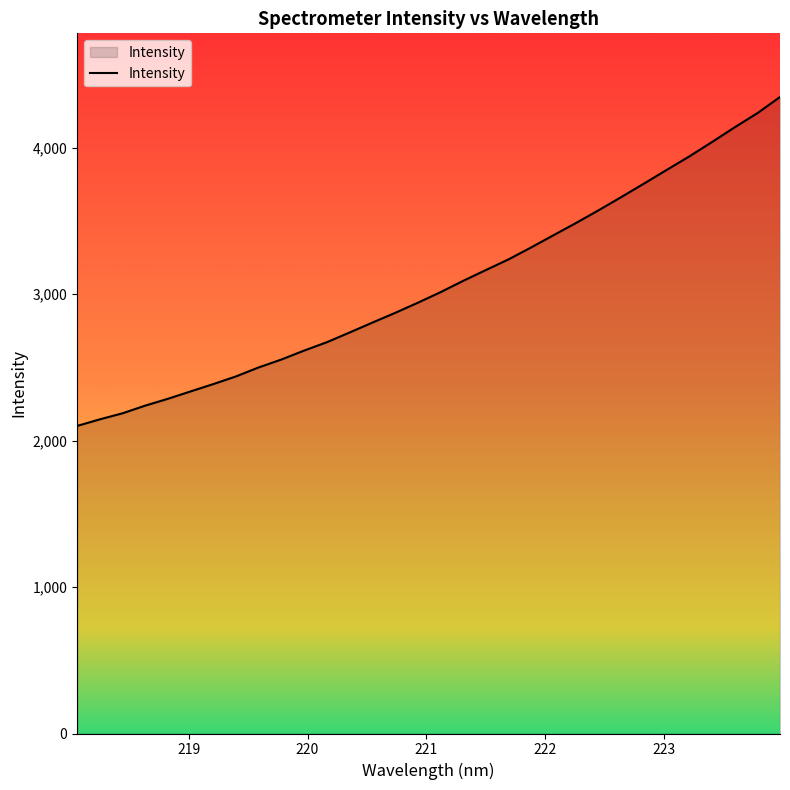

What is the smallest value displayed?

2099.5